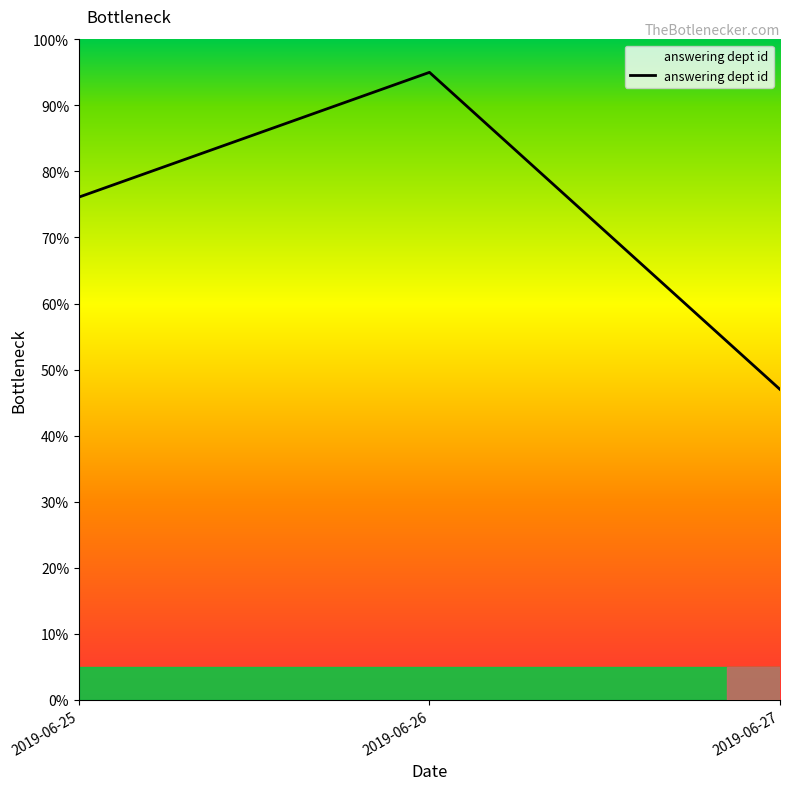

List the labels in order of value, smallest first.

2019-06-27, 2019-06-25, 2019-06-26